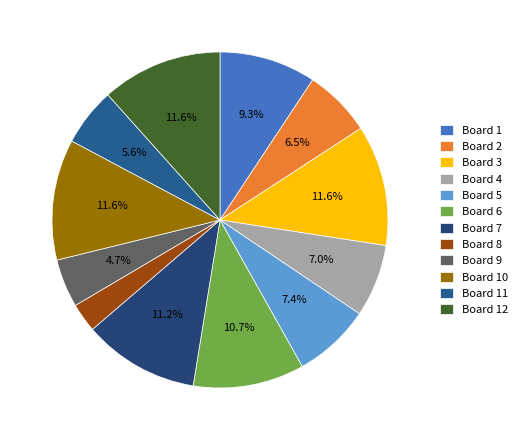

Is it true that Board 12 is 18% of the pie?

False